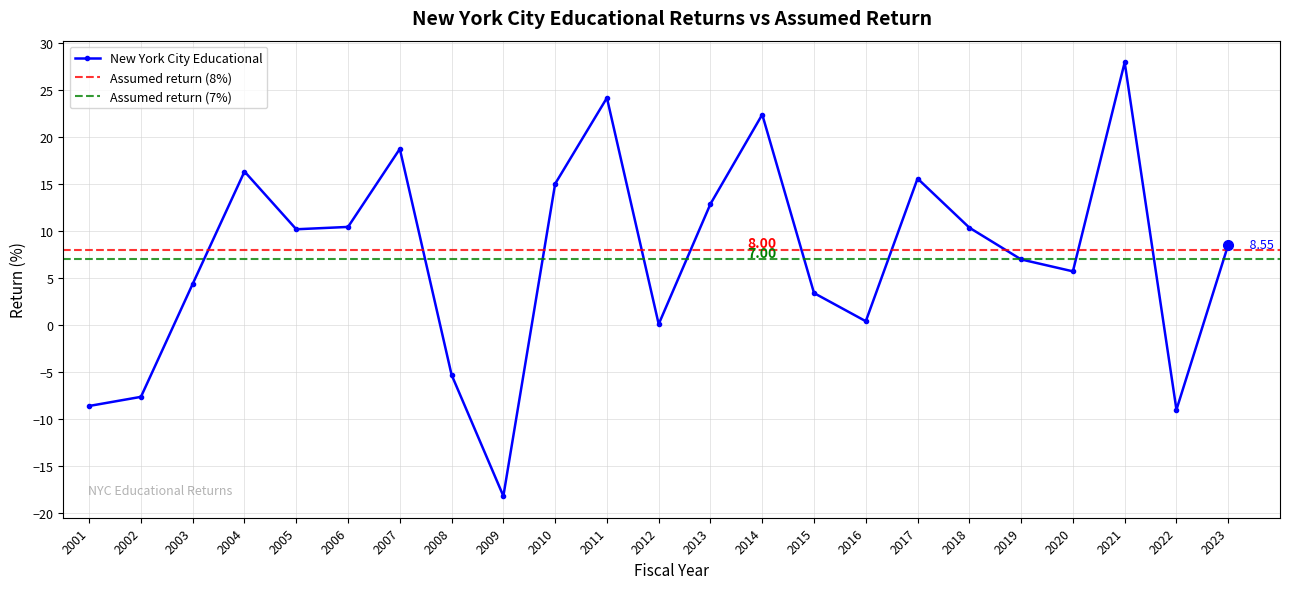

How many data points does each series have?

23